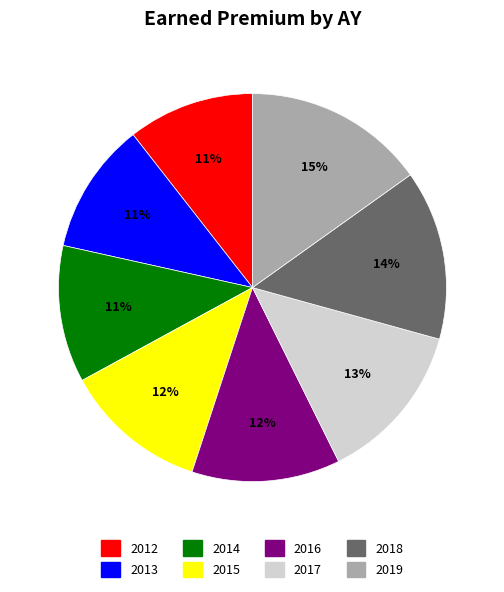

True or false: 2019 accounts for 30% of the total.

False